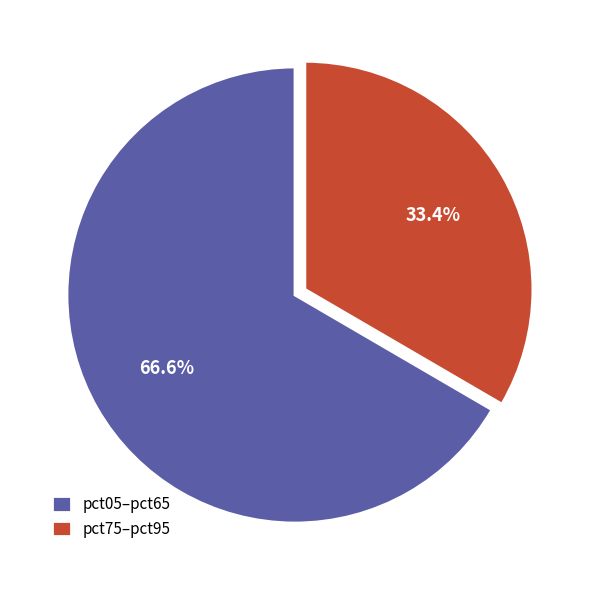

What is the total percentage of pct05–pct65 and pct75–pct95?

100.0%